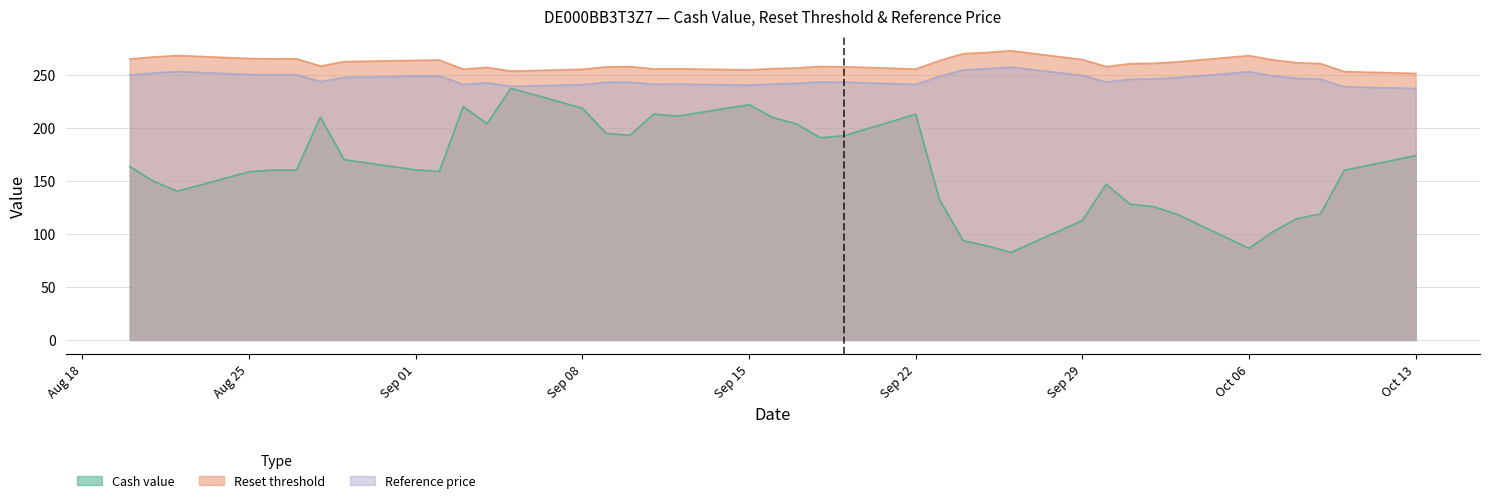

True or false: Reference price has a value of 157.2 at 1.

False